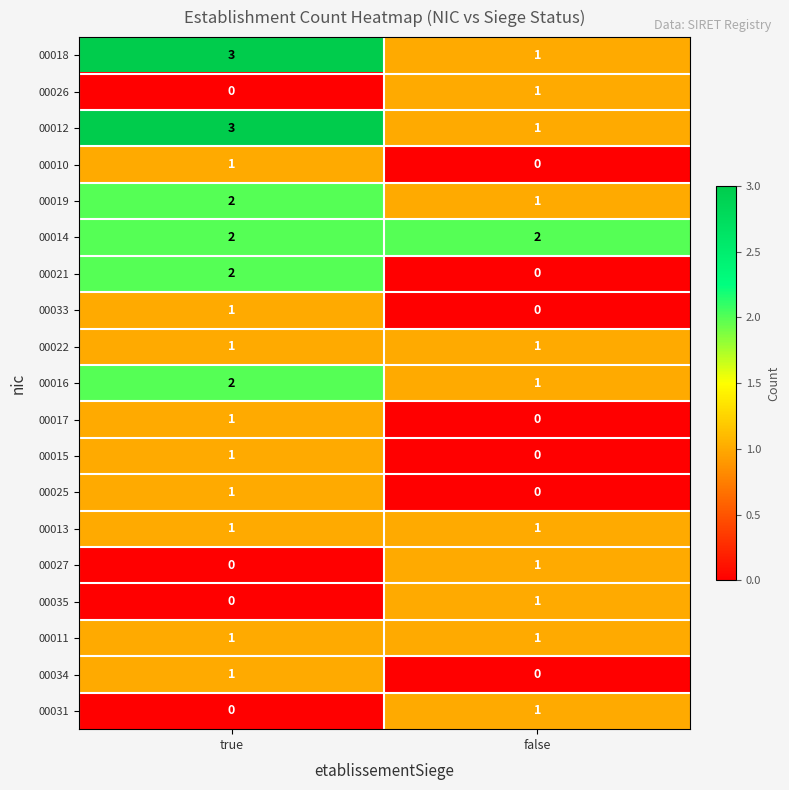

Is it true that 00014 equals 2 at false?

True